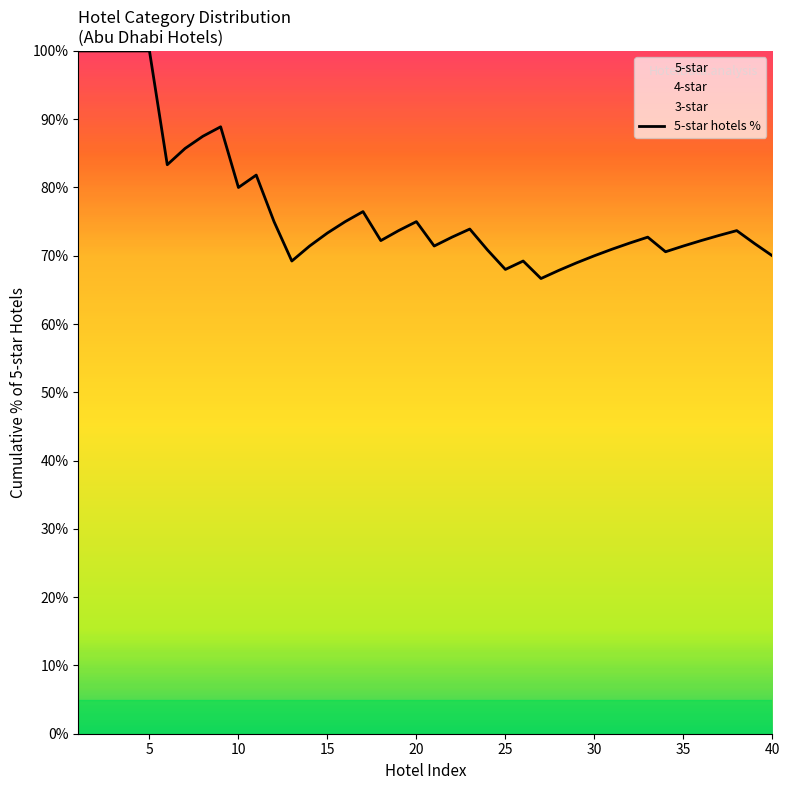

Reading right to left, list all the values displayed in this chart.

70.0	71.8	73.7	73.0	72.2	71.4	70.6	72.7	71.9	71.0	70.0	69.0	67.9	66.7	69.2	68.0	70.8	73.9	72.7	71.4	75.0	73.7	72.2	76.5	75.0	73.3	71.4	69.2	75.0	81.8	80.0	88.9	87.5	85.7	83.3	100.0	100.0	100.0	100.0	100.0